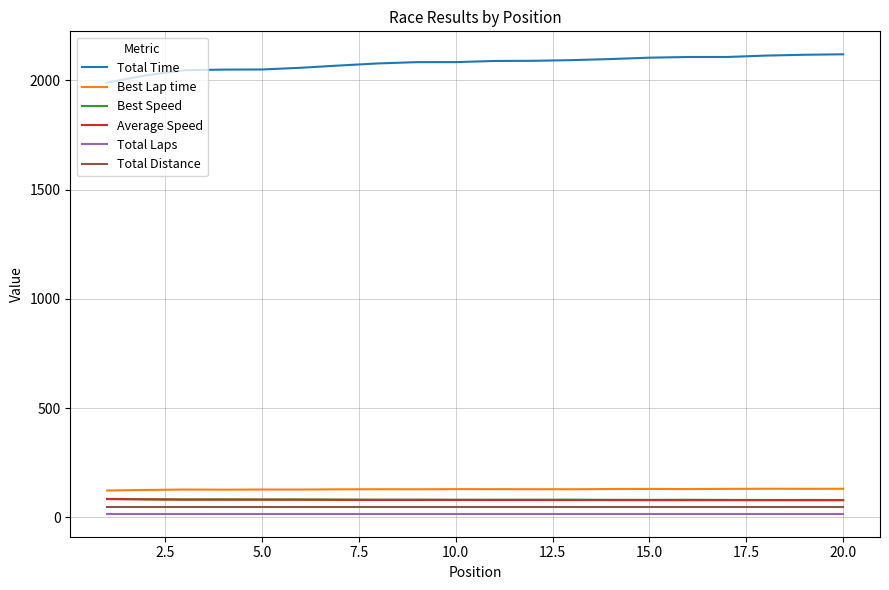

What is the minimum value for Best Speed?

79.1